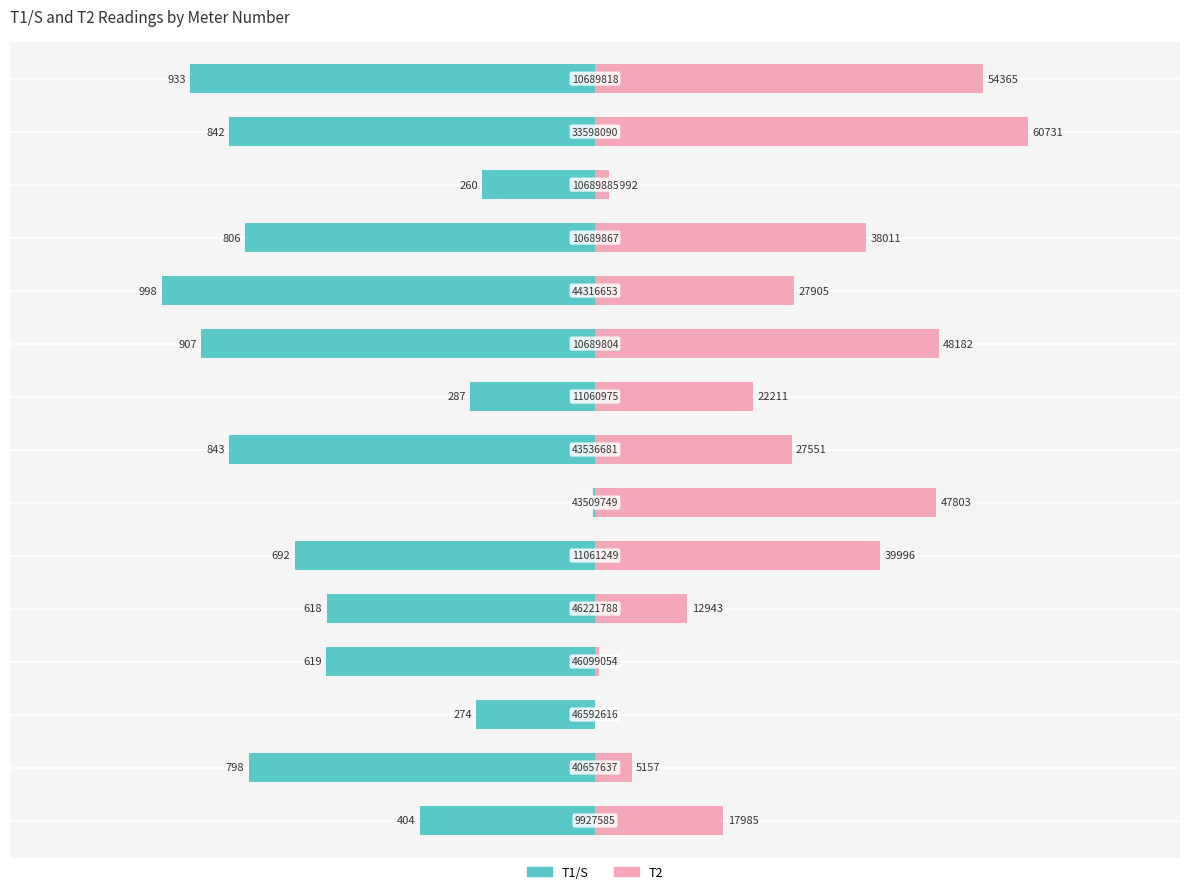

Which series has the largest range (max minus min)?

T2